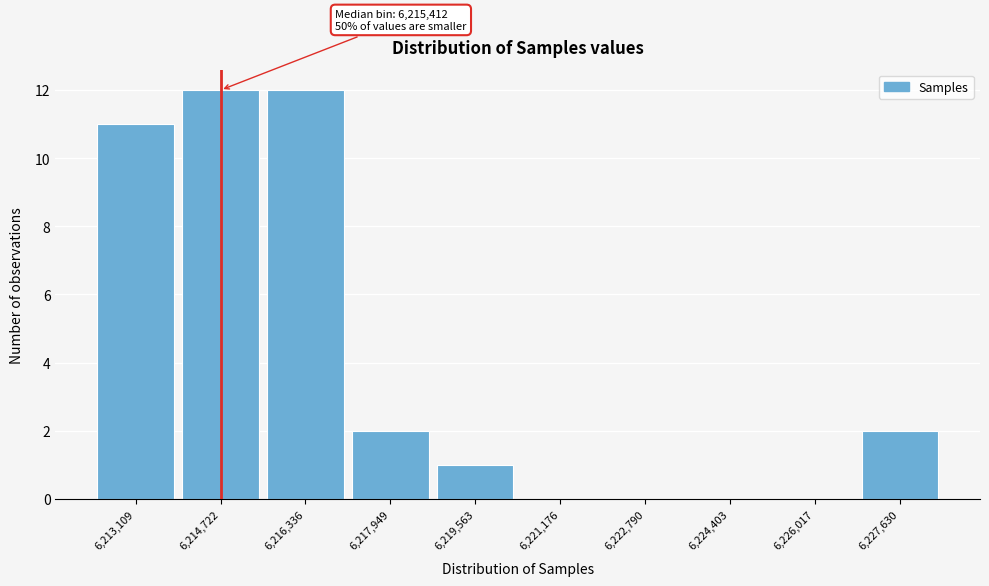

Reading left to right, transcribe all the data shown in this chart.

6,213,109=11	6,214,722=12	6,216,336=12	6,217,949=2	6,219,563=1	6,221,176=0	6,222,790=0	6,224,403=0	6,226,017=0	6,227,630=2